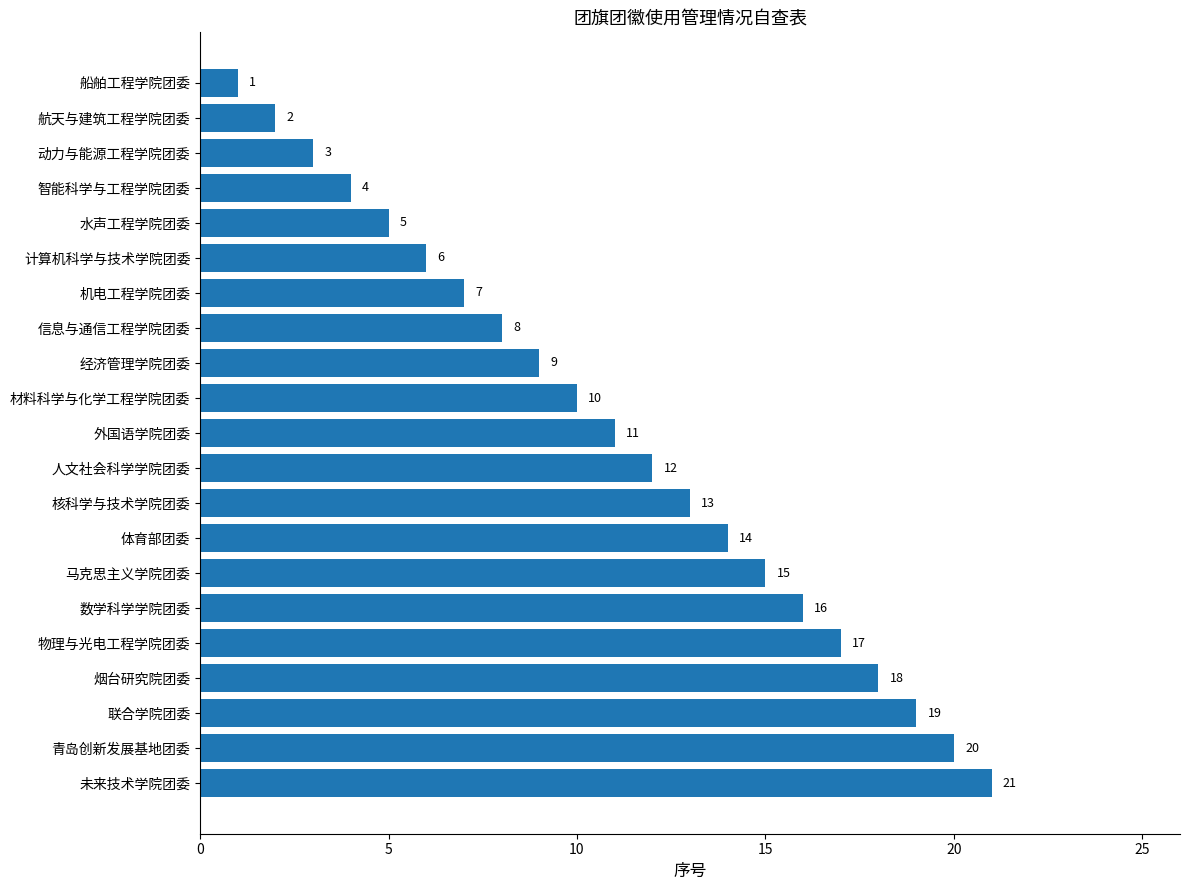

What is the label of the 14th bar from the top?

体育部团委